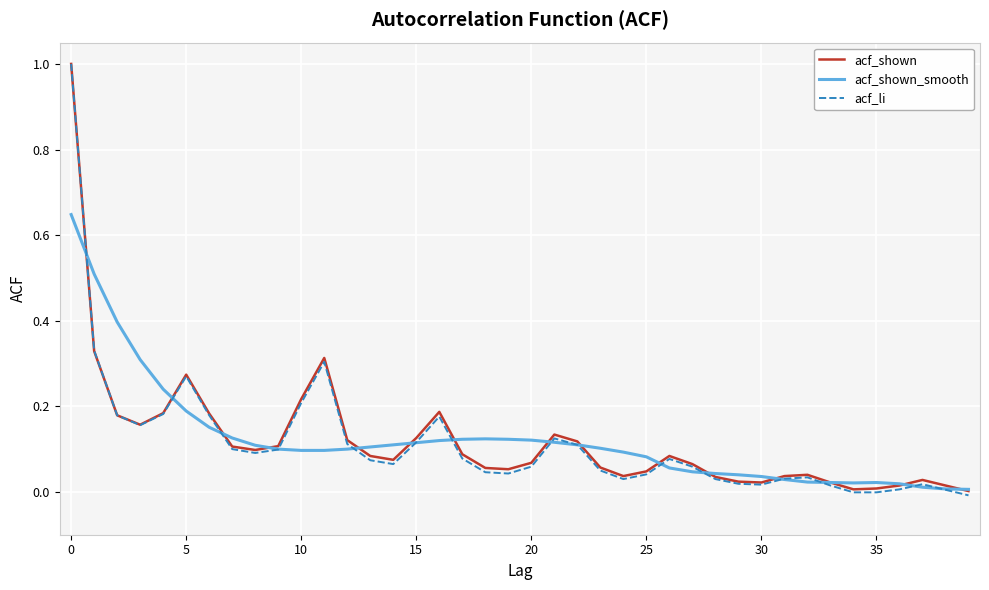

At how many categories does at least one series exceed 0?

40